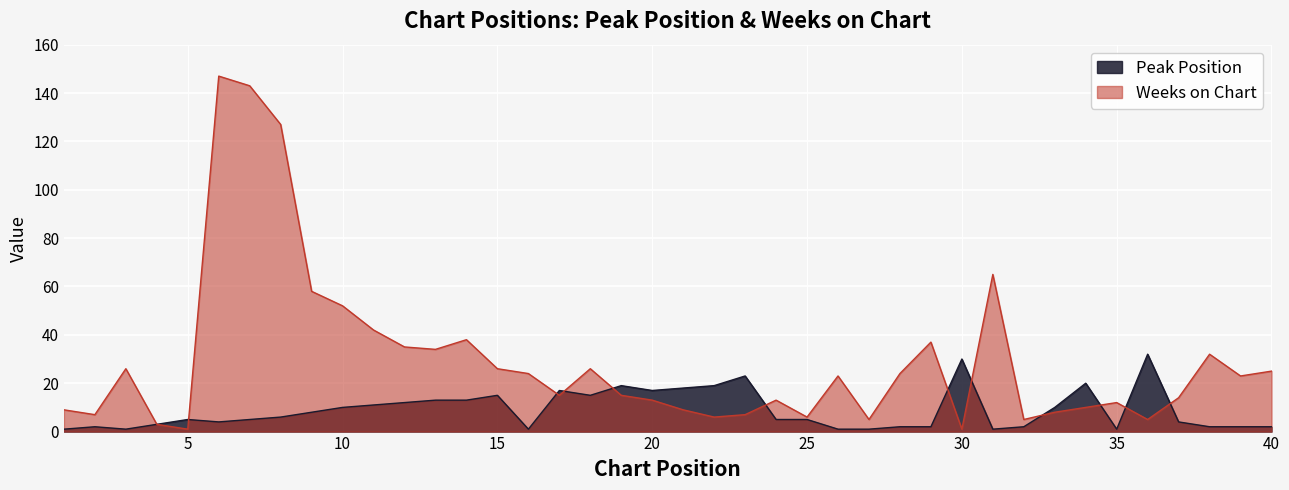

Where is the first local maximum for Weeks on Chart?

3